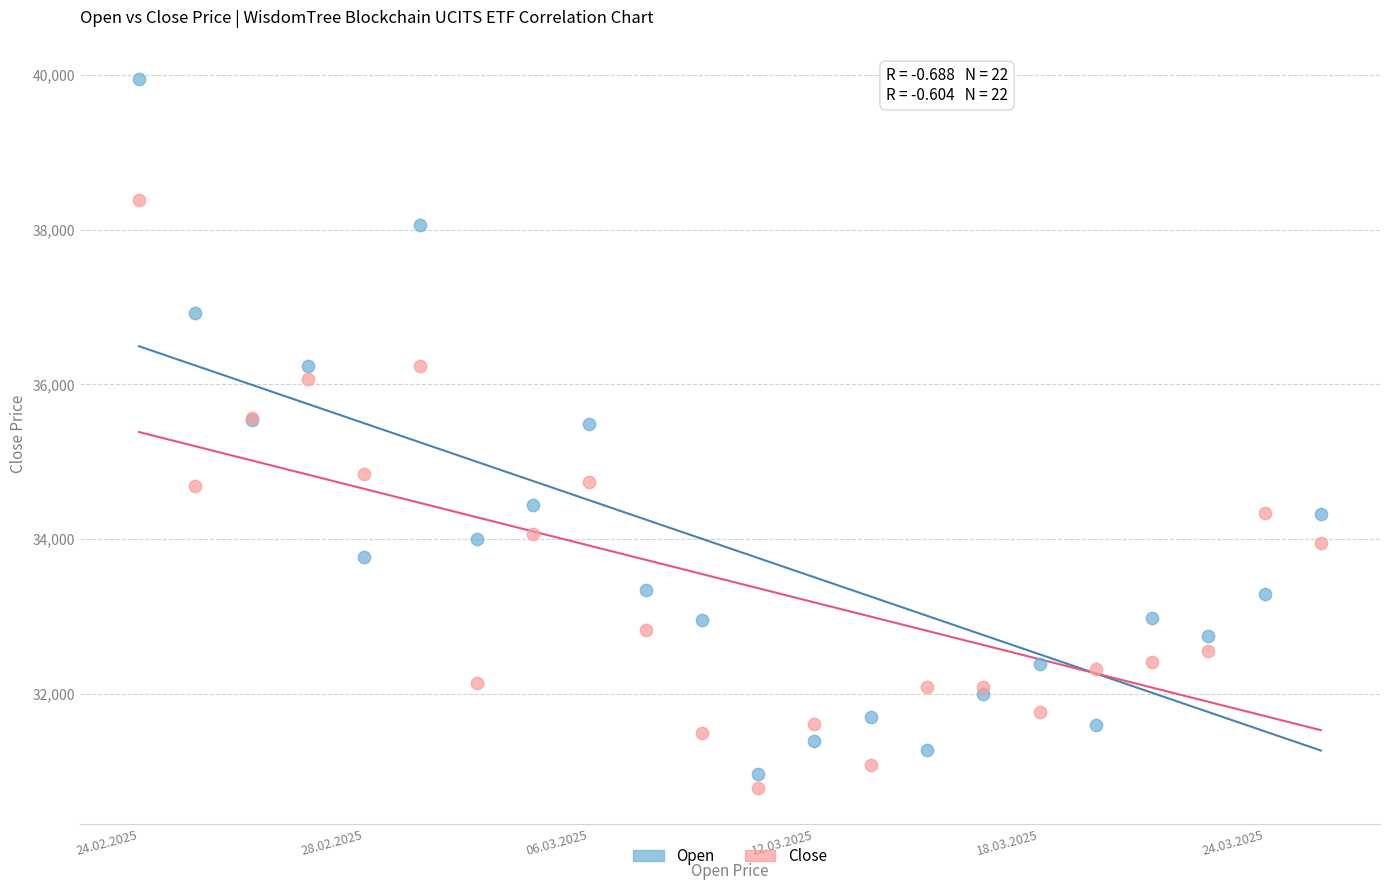

Which series contains the highest Y value?

Open